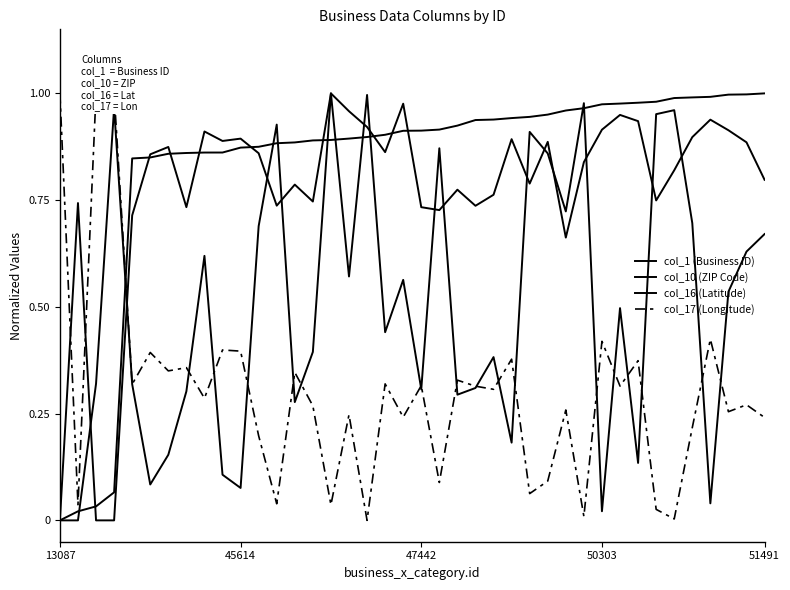

True or false: col_16 (Latitude) and col_10 (ZIP Code) cross at least once.

True